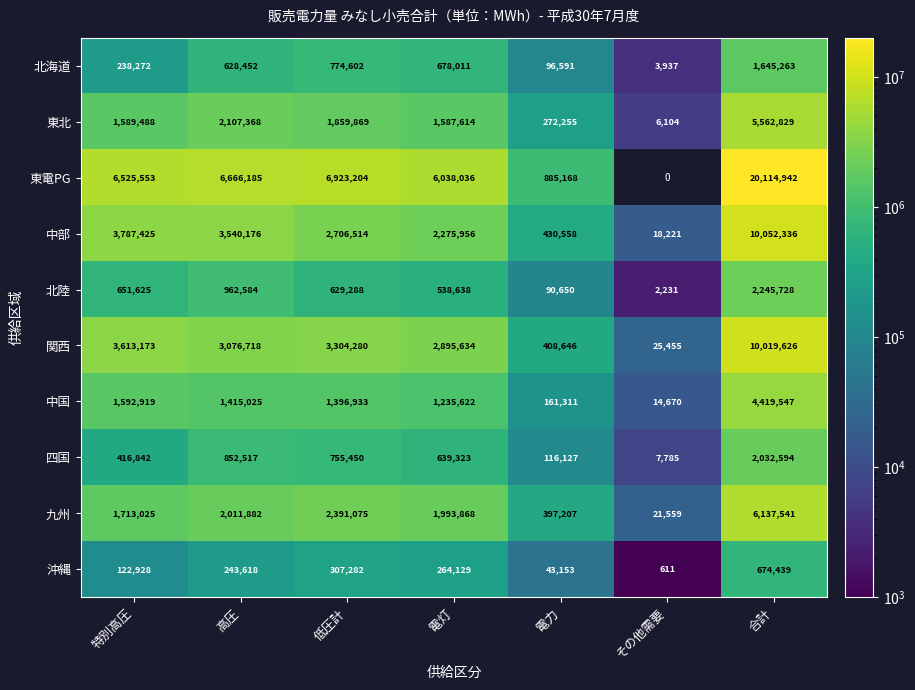

The 北陸 series shows 629288 at 低圧計. True or false?

True